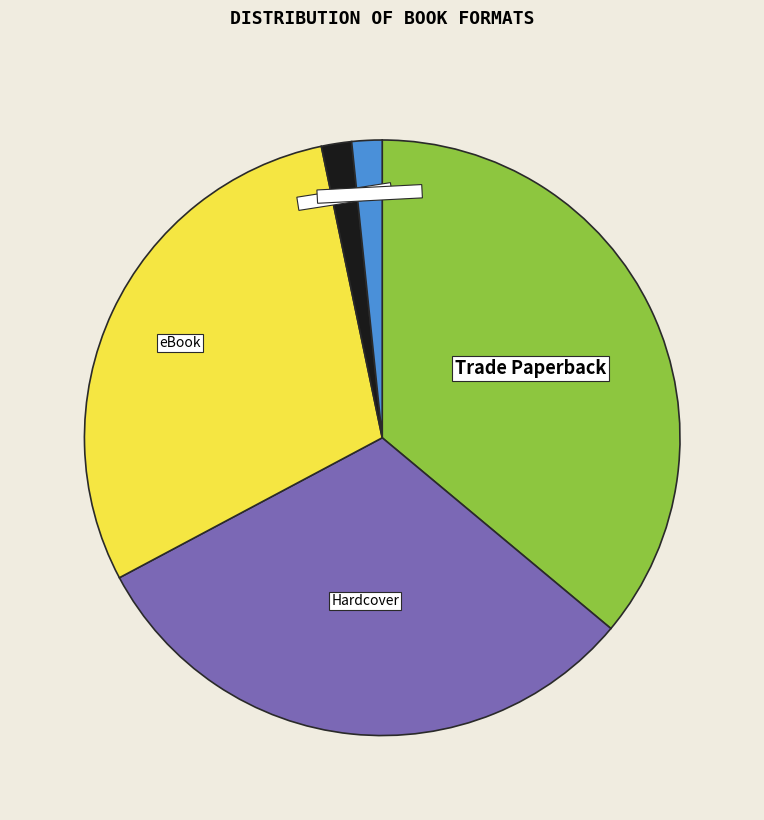

Is there any slice that represents more than half of the pie?

No